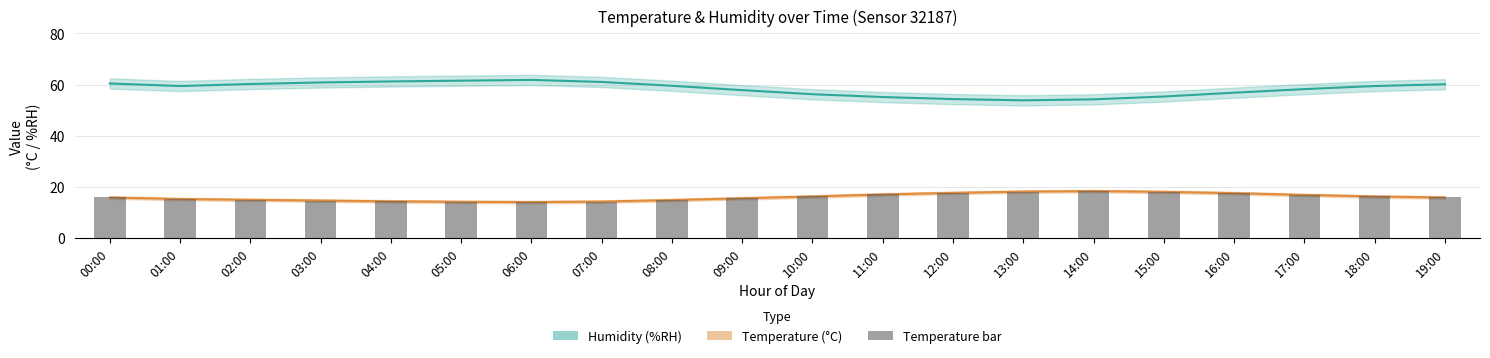

Which category has the highest value in the temperature series?

14:00